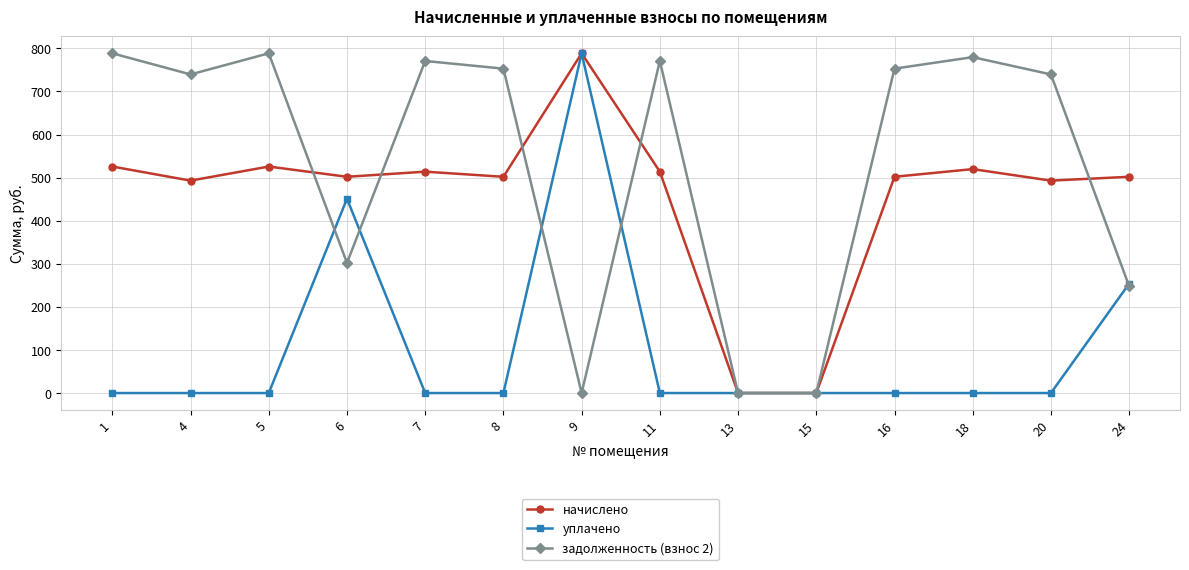

How many data points in начислено are above 501?

10